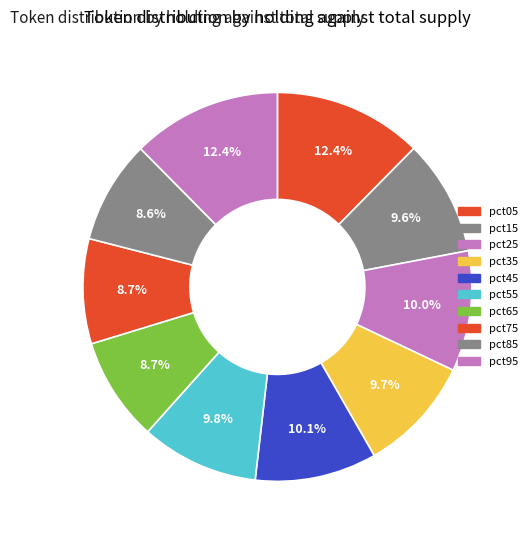

Is there a majority slice in this chart?

No